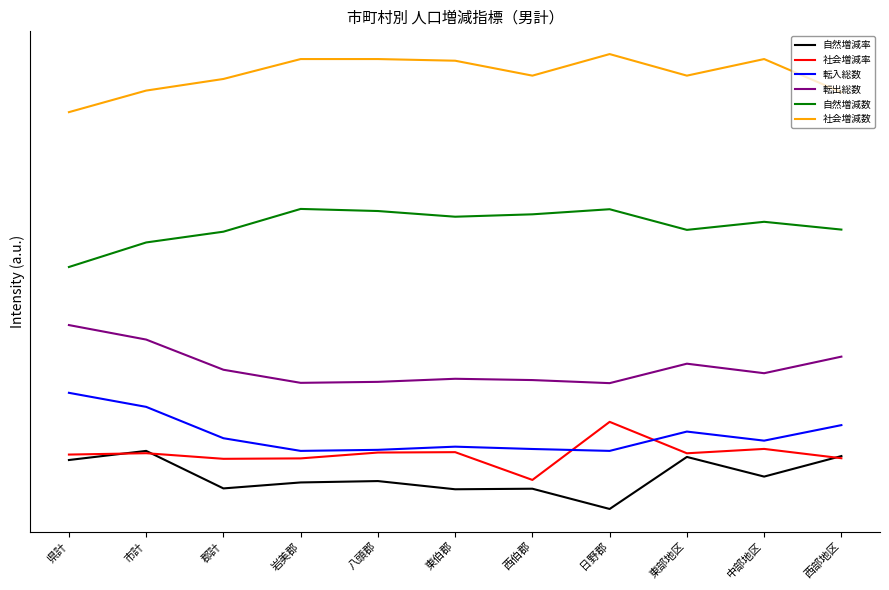

Reading right to left, extract all data points from this chart.

自然増減率: 54.7	33.4	53.8	0.0	20.9	20.3	28.8	27.4	21.2	60.0	50.6
社会増減率: 52.4	62.0	57.5	90.0	30.0	58.7	58.3	52.3	51.8	57.6	56.2
転入総数: 86.6	70.6	80.0	60.0	62.0	64.4	61.1	60.0	73.1	105.5	120.0
転出総数: 157.4	140.3	150.1	130.0	133.2	134.5	131.3	130.3	143.8	175.0	190.0
自然増減数: 288.7	296.7	288.4	309.7	304.4	302.0	307.8	310.0	286.5	275.4	250.0
社会増減数: 430.6	464.9	447.7	470.0	447.7	463.1	464.9	464.9	444.3	432.3	410.0